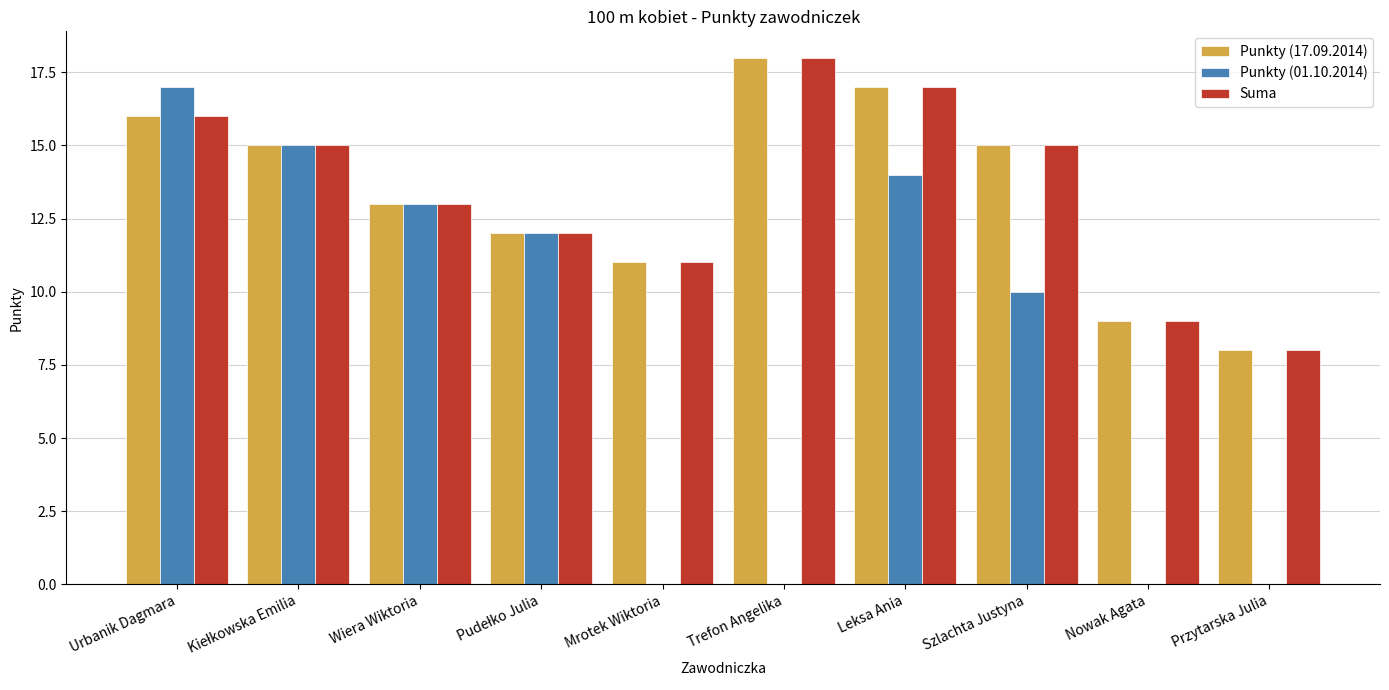

Count the number of data series in this chart.

3